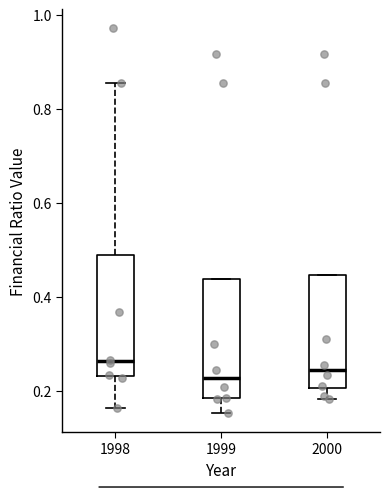

Where does the lower whisker of the box at x = 1998 end on the y-axis? The values are not printed on the chart, so give them approximately, as read against the axis.

0.16